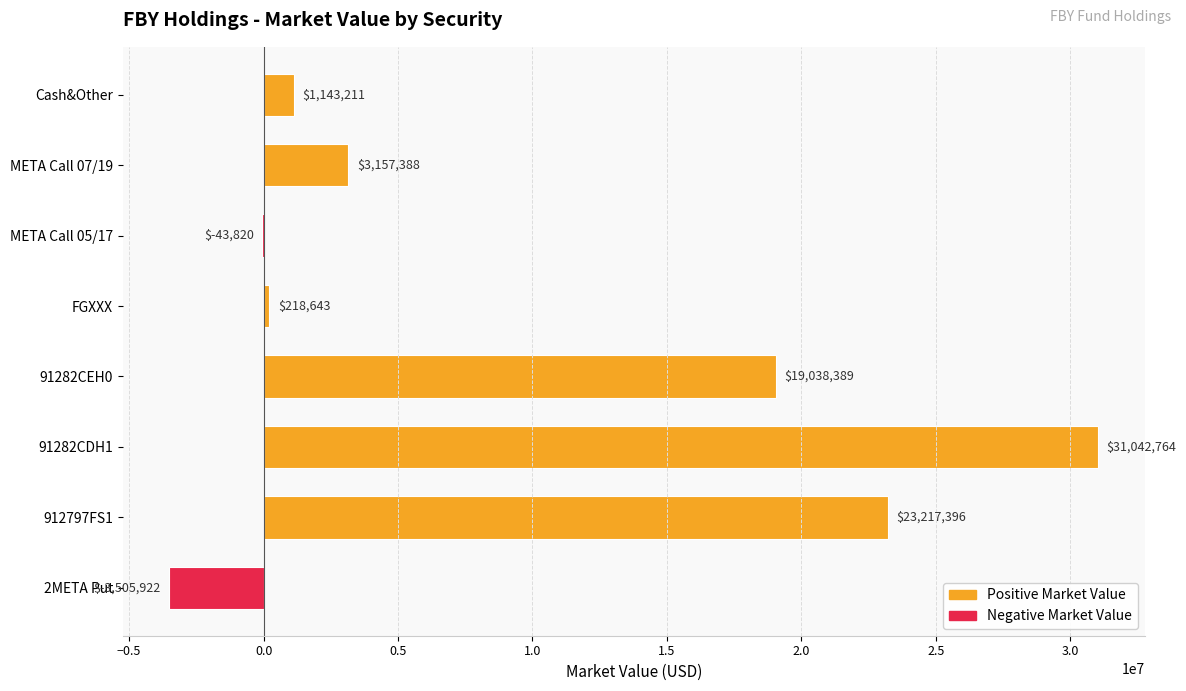

Which has a higher value, META Call 07/19 or 912797FS1?

912797FS1